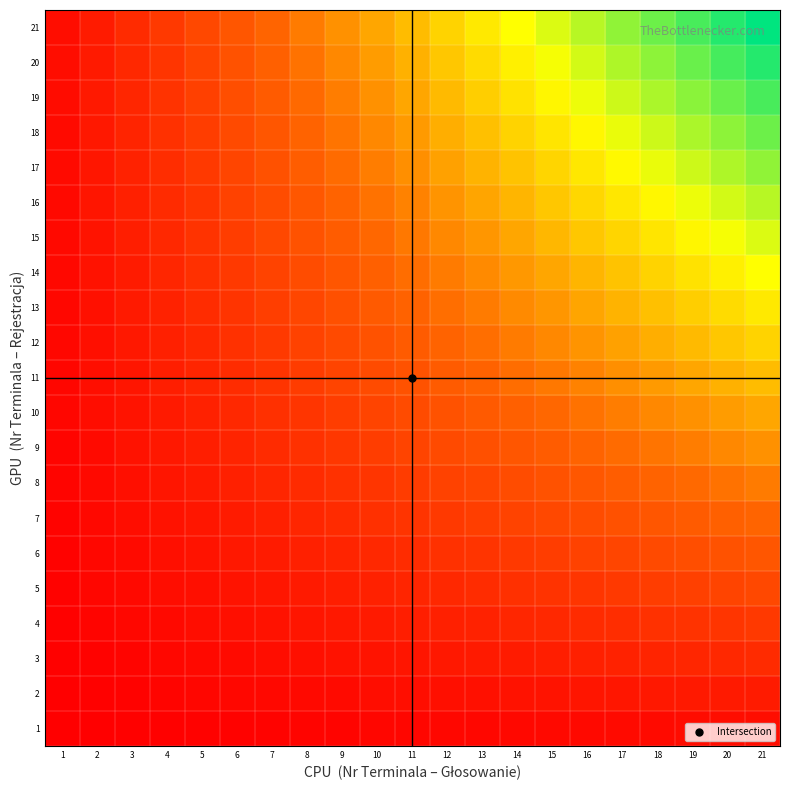

What is the maximum value shown in the chart?

1.0